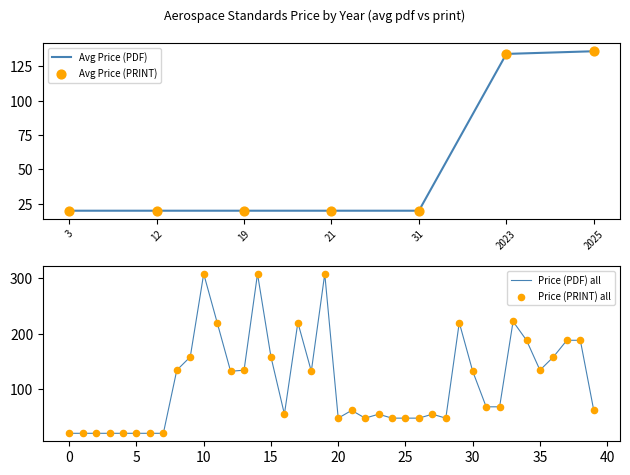

What is the highest value of the Avg Price (PDF) series?

135.9